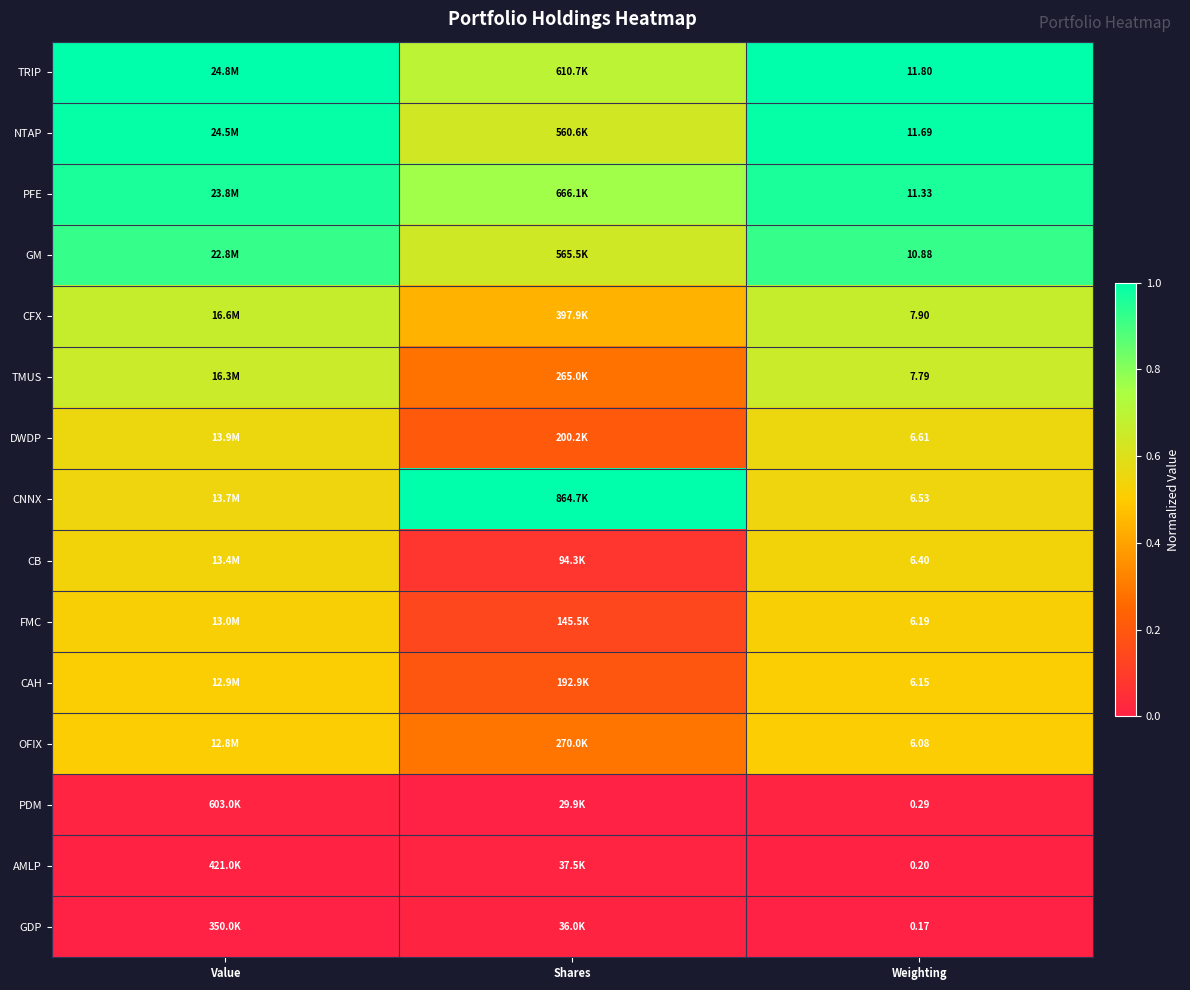

How many categories are shown in the chart?

3